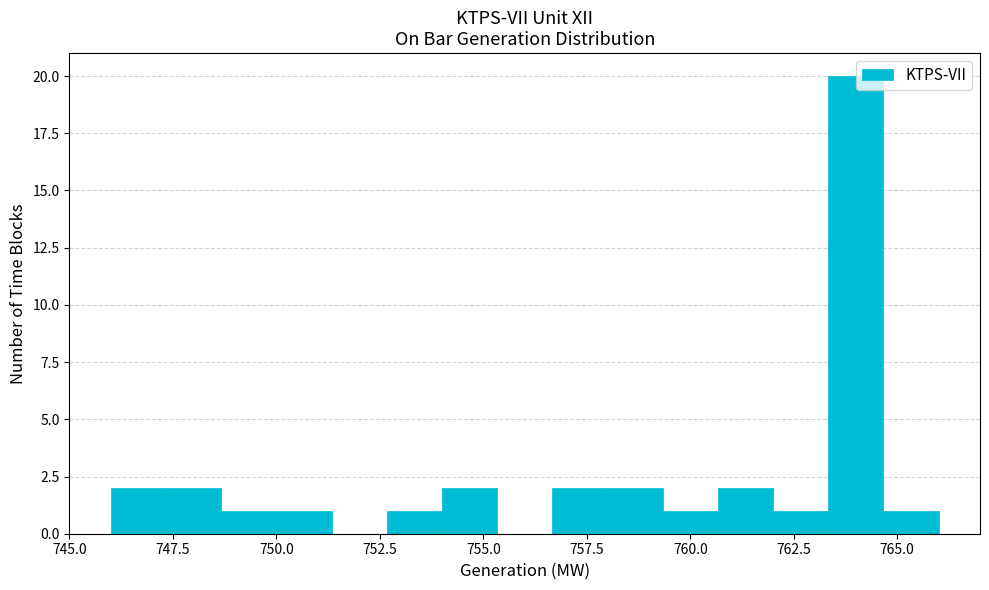

Around what value on the x-axis is the tallest bar? Give the approximate position of its centre, as read against the axis.

764.0